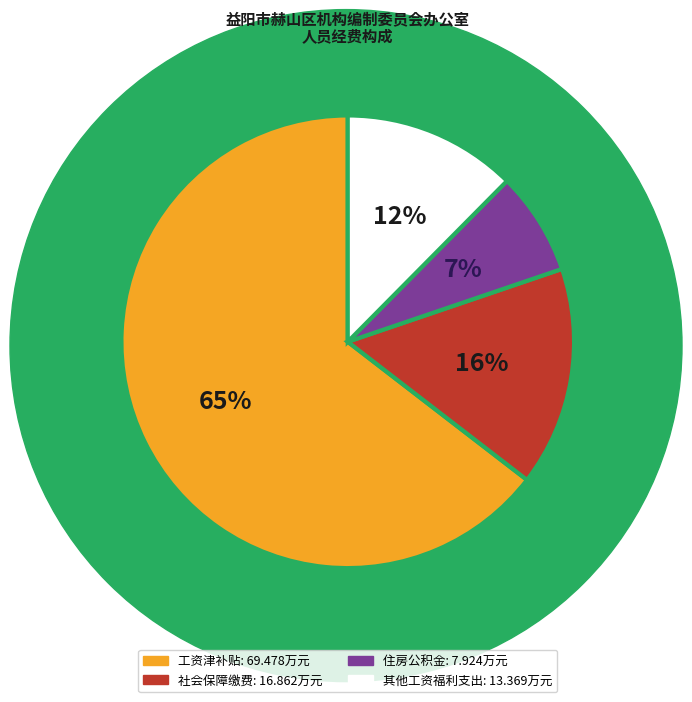

Is there any slice that represents more than half of the pie?

Yes